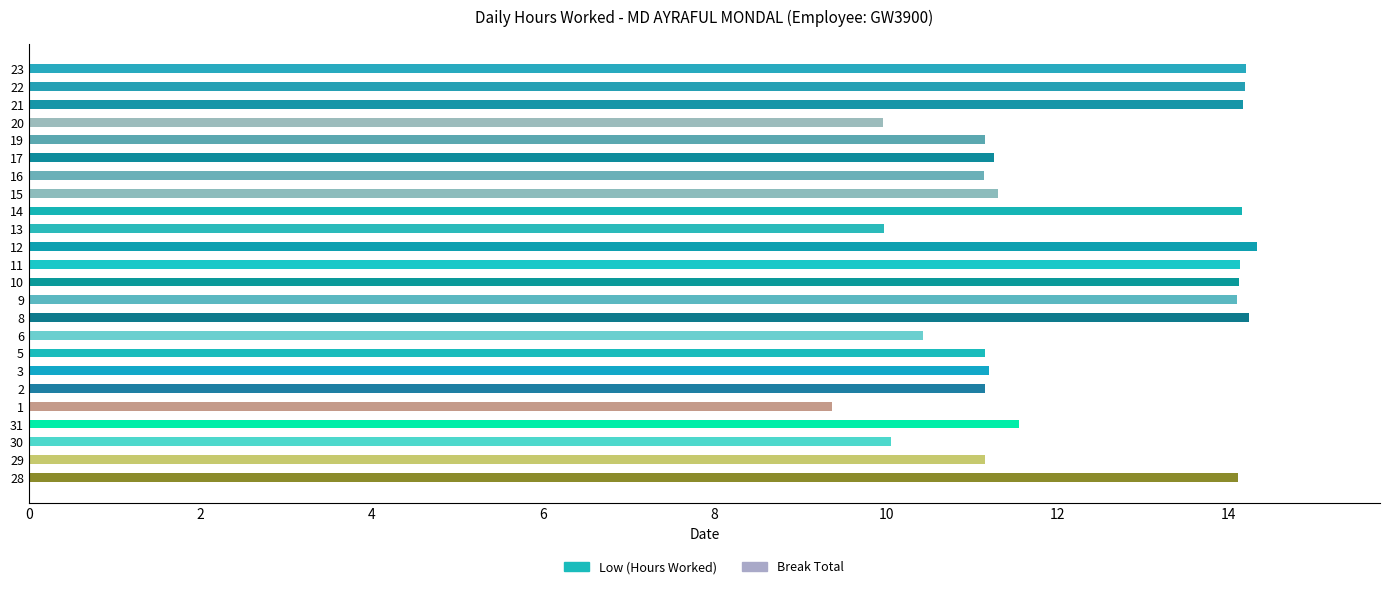

How many bars are there in total?

24